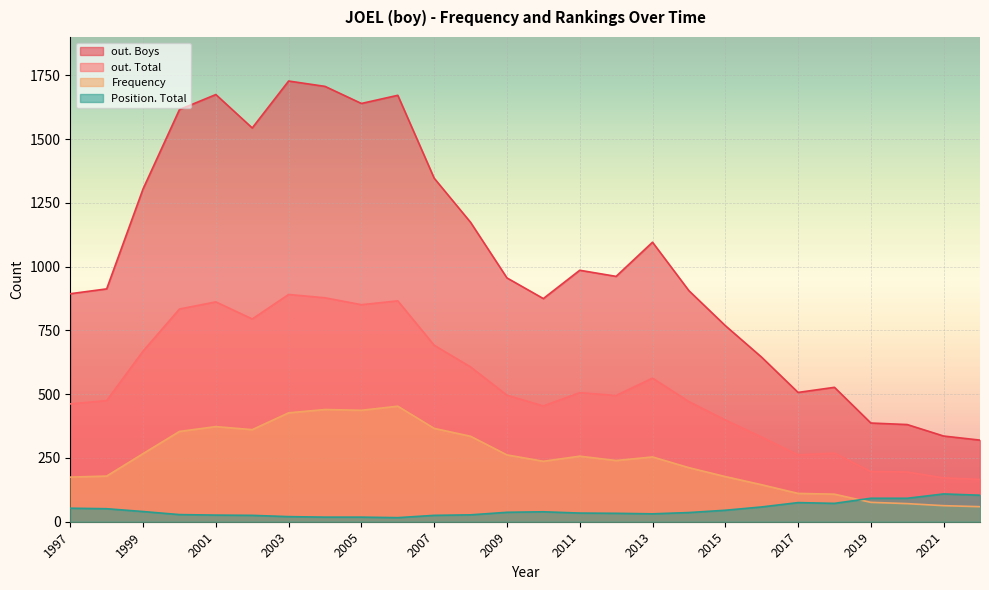

True or false: Position. Total and out. Total cross at least once.

False